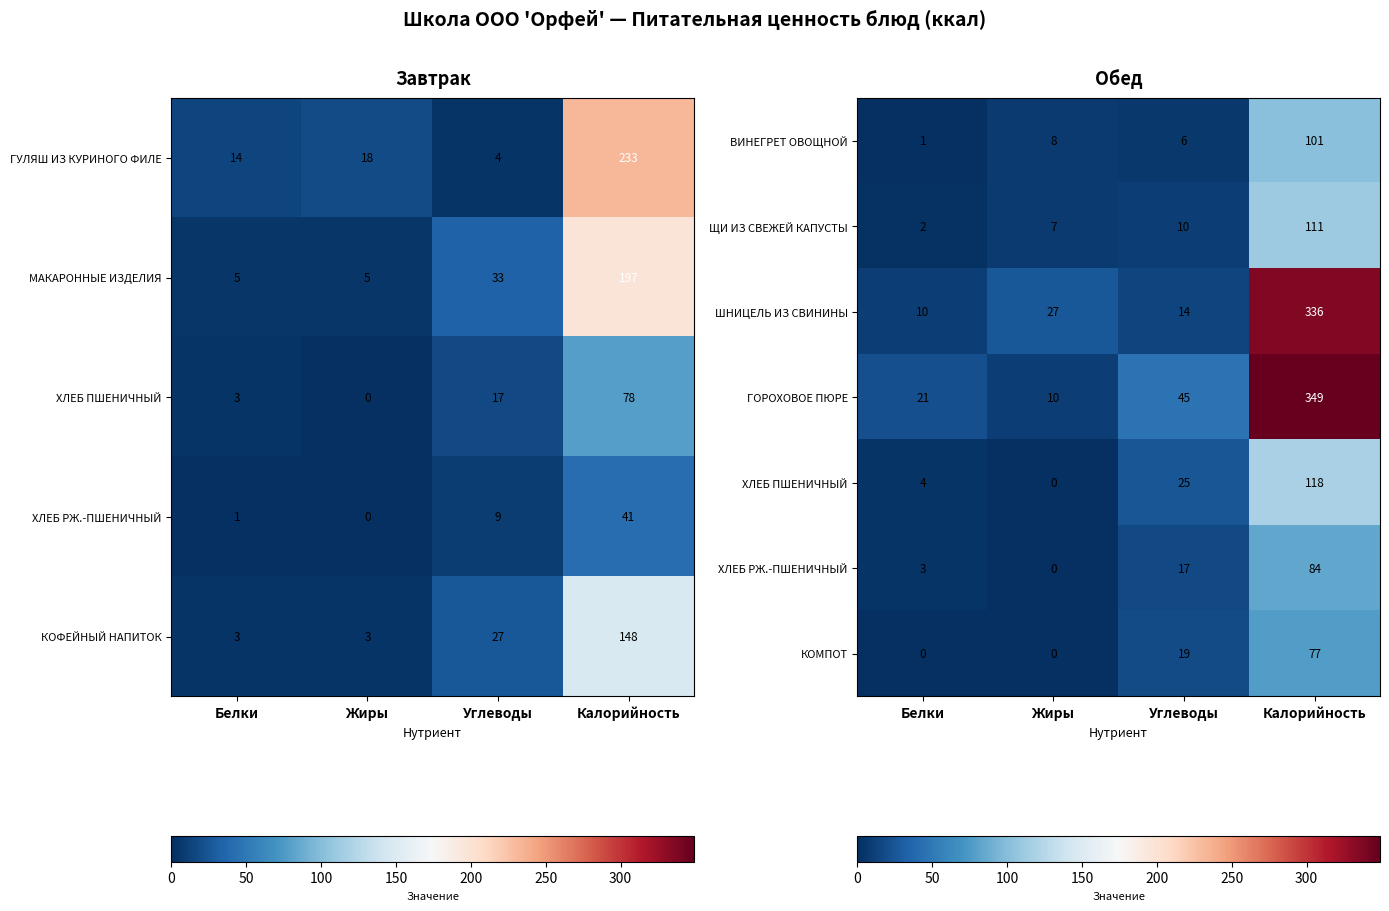

Which category has the lowest value in the ВИНЕГРЕТ ОВОЩНОЙ series?

Белки